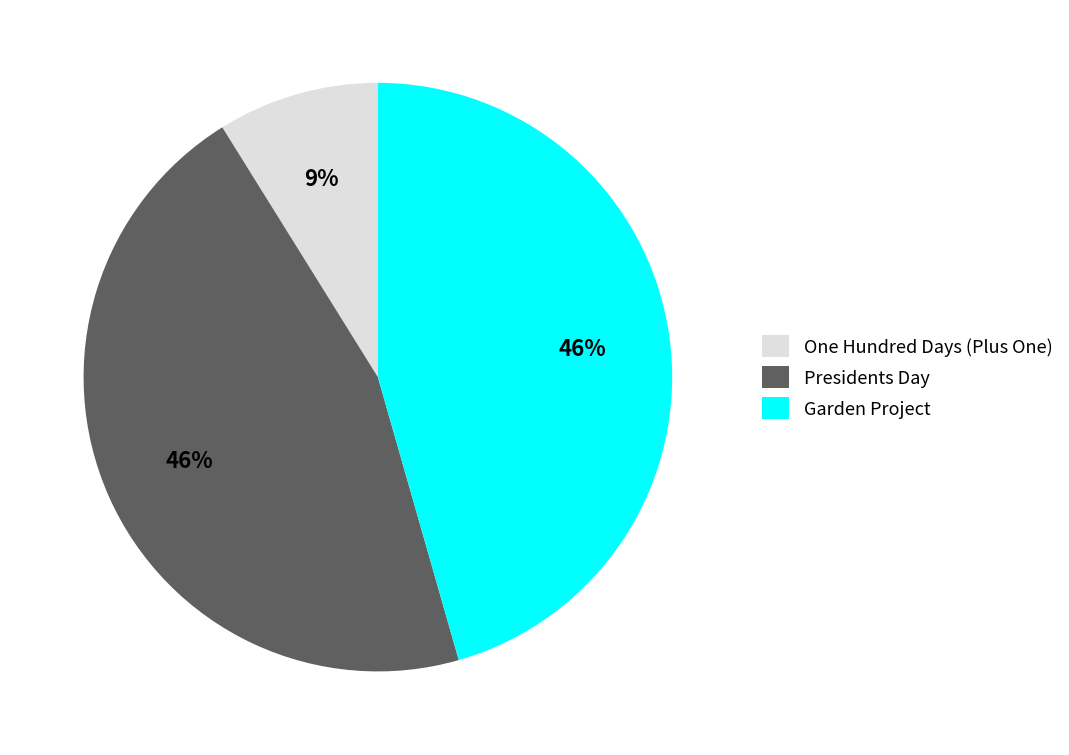

What percentage is the Garden Project slice, to the nearest percent?

46%